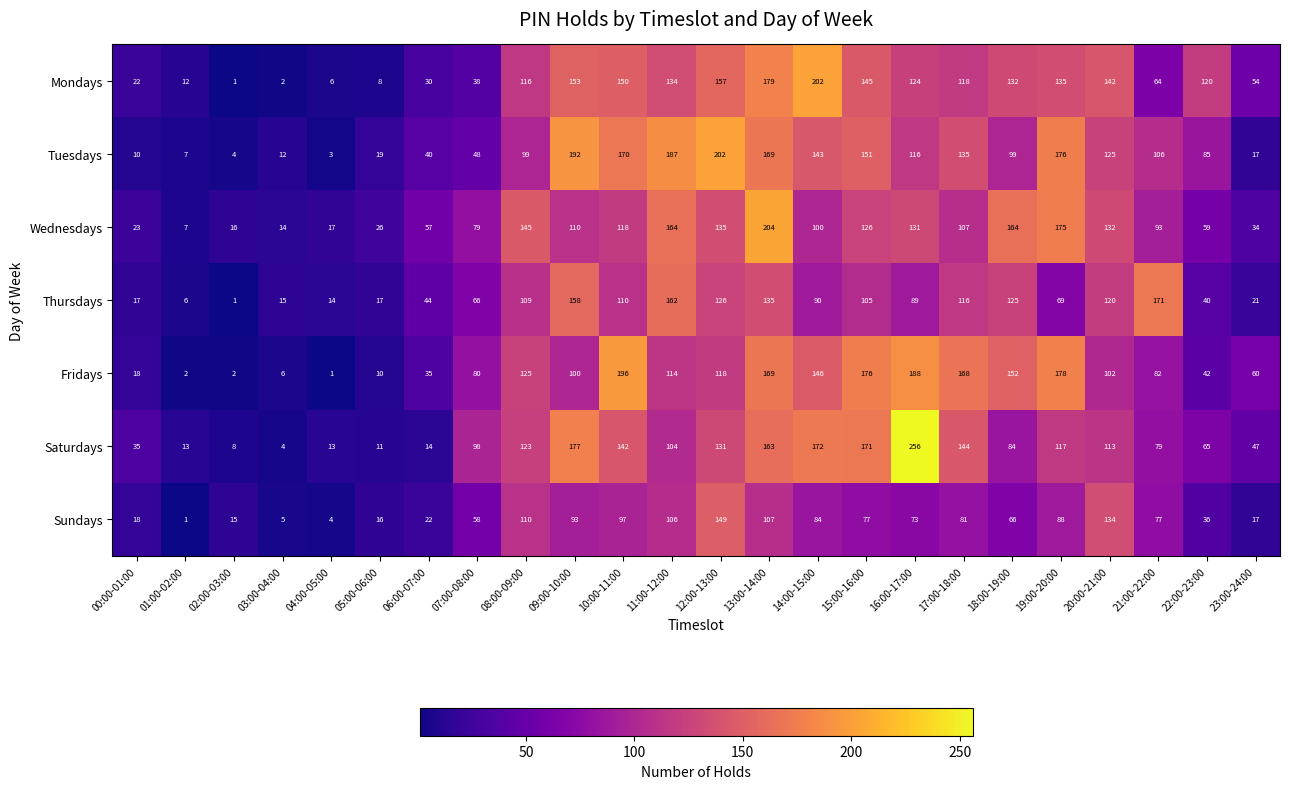

What is the total value across all series at 04:00-05:00?

58